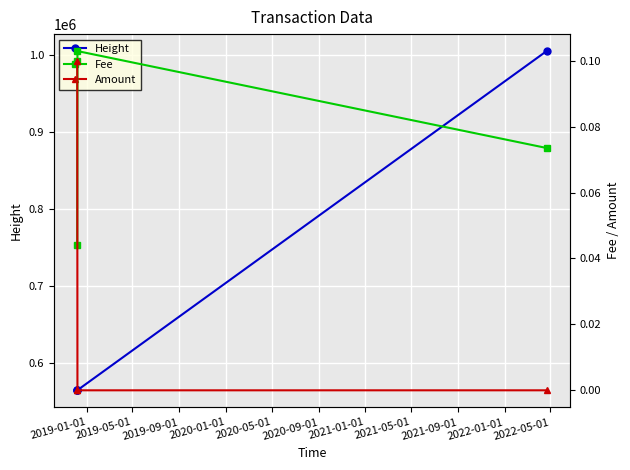

How many lines are shown in the chart?

3